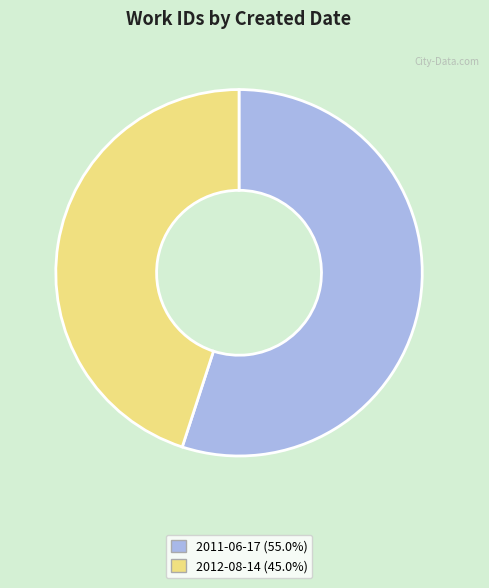

Which slice represents more than half of the pie?

2011-06-17